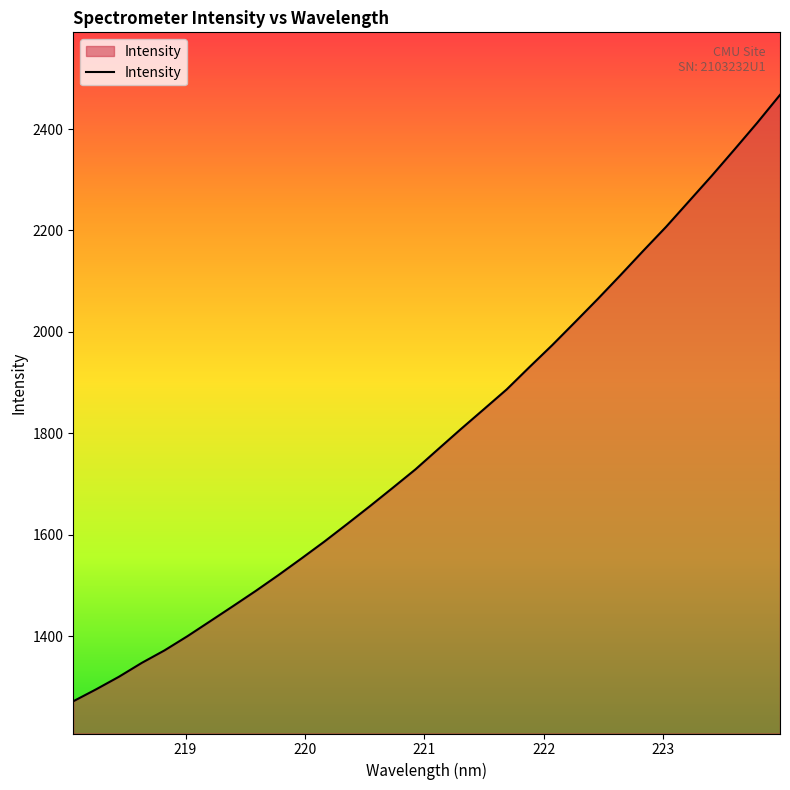

What is the smallest value displayed?

1271.5